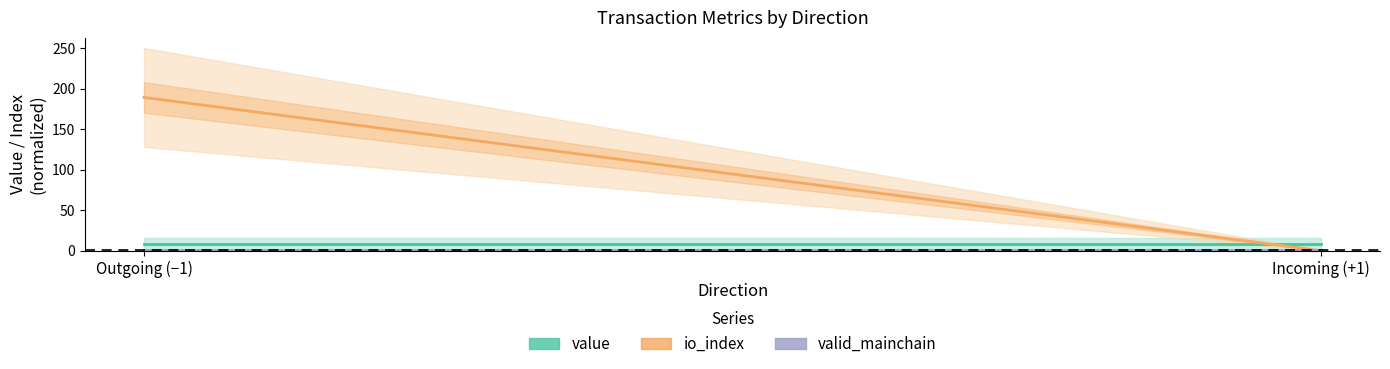

Does the chart display data point markers on the line(s)?

No